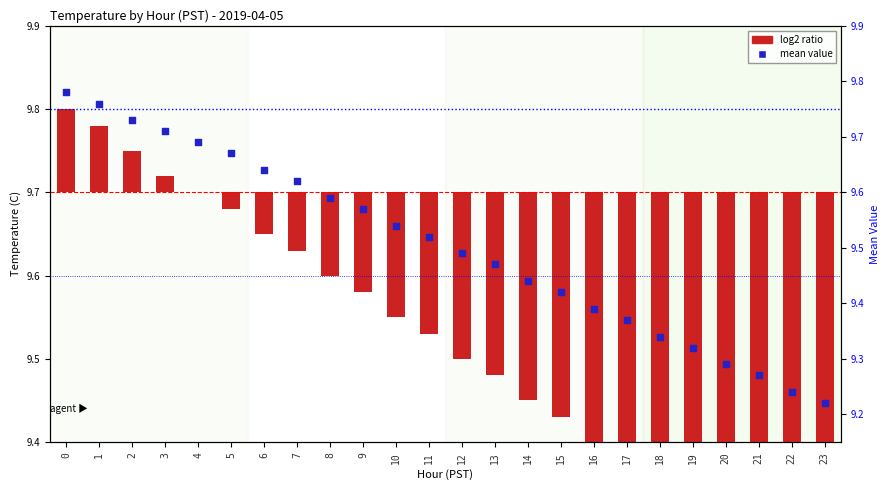

At how many categories does at least one series exceed 7?

24